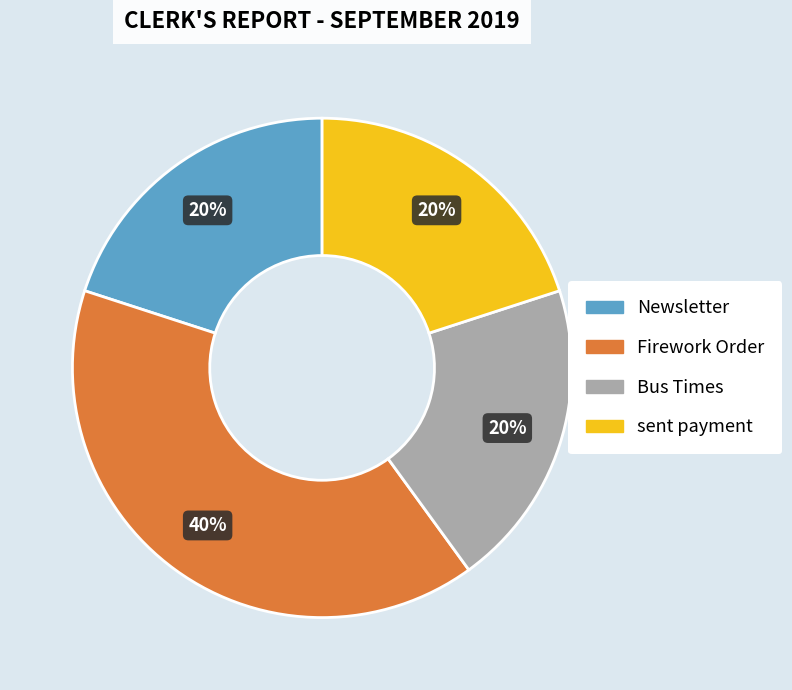

How many segments does this pie chart have?

4